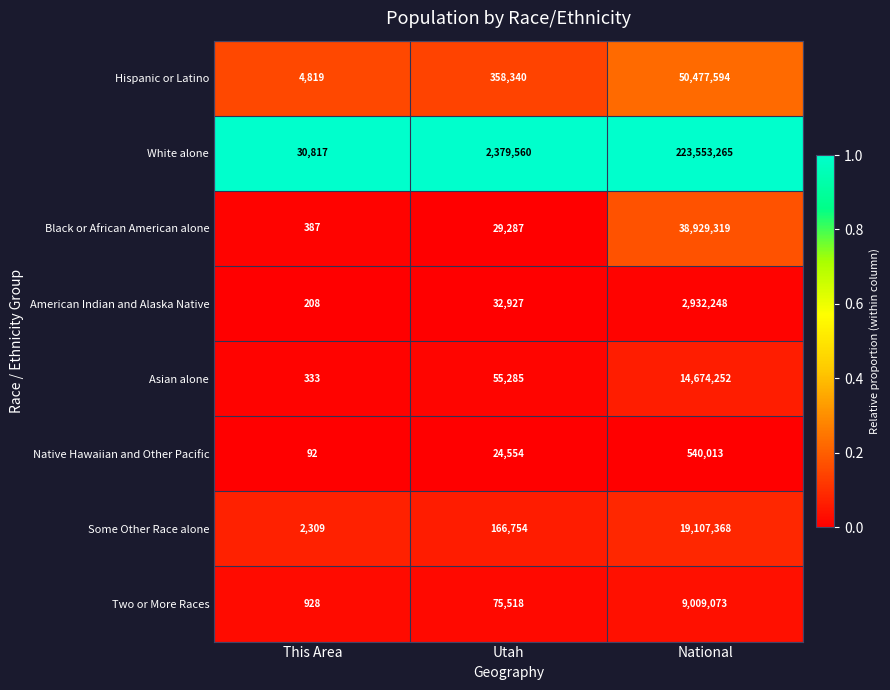

Is the value of White alone at National greater than the value of Hispanic or Latino at This Area?

Yes